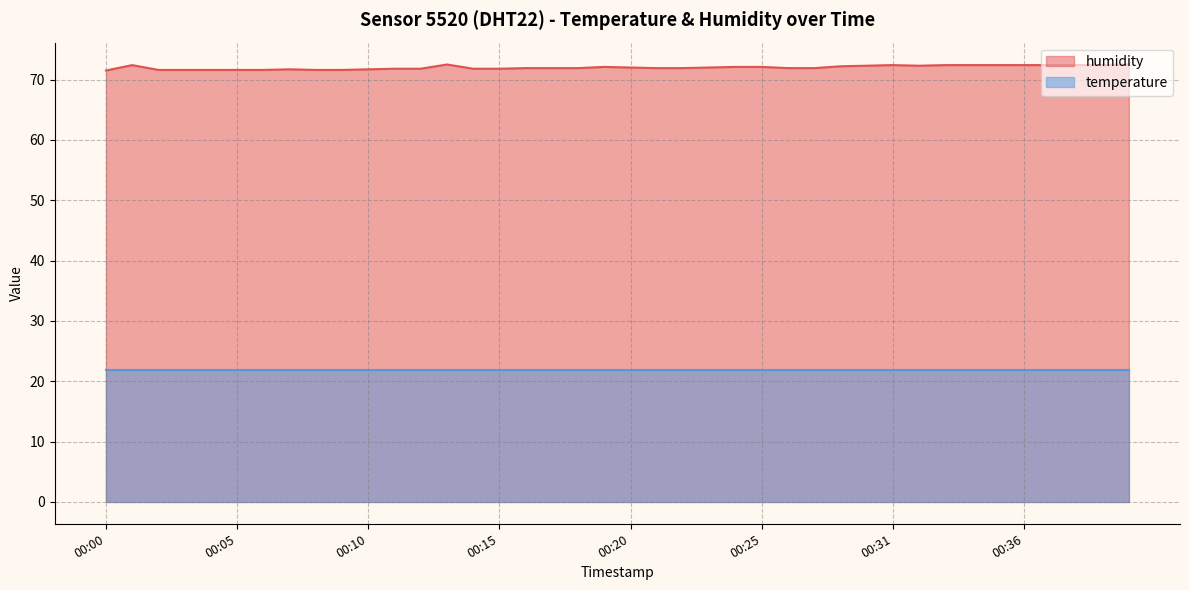

What value does the data have at 00:01?

72.4